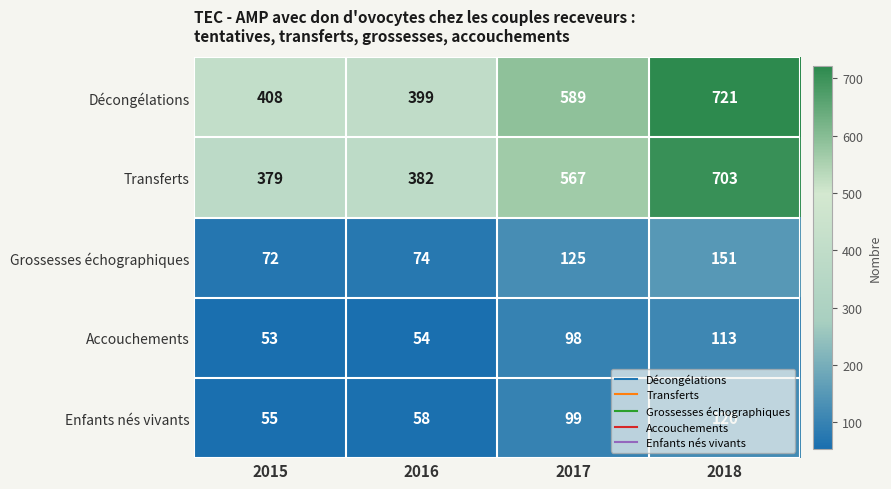

The Accouchements series shows 74 at 2015. True or false?

False